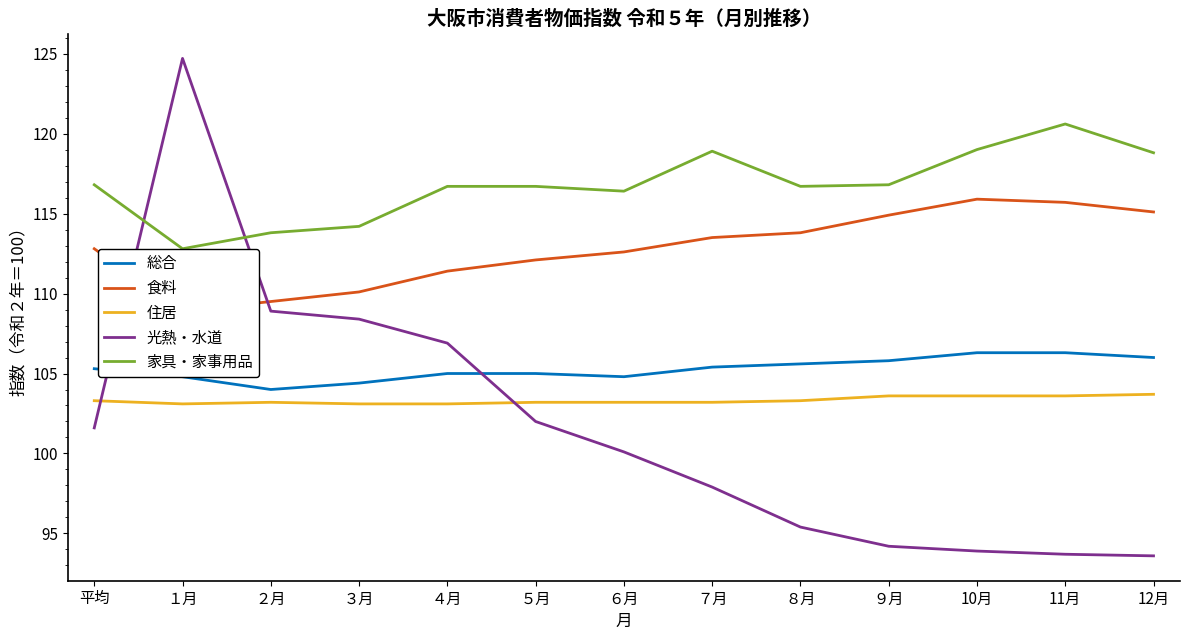

Reading left to right, list all the values displayed in this chart.

総合: 平均=105.3	１月=104.8	２月=104.0	３月=104.4	４月=105.0	５月=105.0	６月=104.8	７月=105.4	８月=105.6	９月=105.8	10月=106.3	11月=106.3	12月=106.0
食料: 平均=112.8	１月=108.9	２月=109.5	３月=110.1	４月=111.4	５月=112.1	６月=112.6	７月=113.5	８月=113.8	９月=114.9	10月=115.9	11月=115.7	12月=115.1
住居: 平均=103.3	１月=103.1	２月=103.2	３月=103.1	４月=103.1	５月=103.2	６月=103.2	７月=103.2	８月=103.3	９月=103.6	10月=103.6	11月=103.6	12月=103.7
光熱・水道: 平均=101.6	１月=124.7	２月=108.9	３月=108.4	４月=106.9	５月=102.0	６月=100.1	７月=97.9	８月=95.4	９月=94.2	10月=93.9	11月=93.7	12月=93.6
家具・家事用品: 平均=116.8	１月=112.8	２月=113.8	３月=114.2	４月=116.7	５月=116.7	６月=116.4	７月=118.9	８月=116.7	９月=116.8	10月=119.0	11月=120.6	12月=118.8